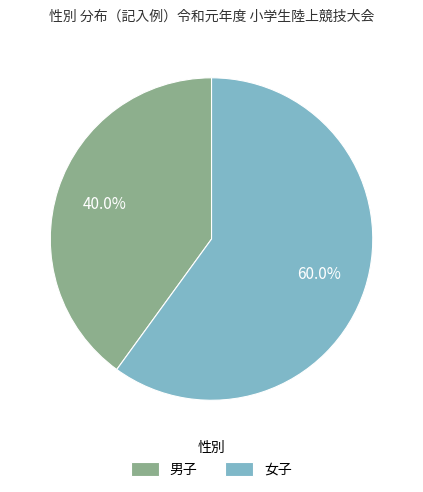

The 男子 slice represents 30% of the pie. True or false?

False